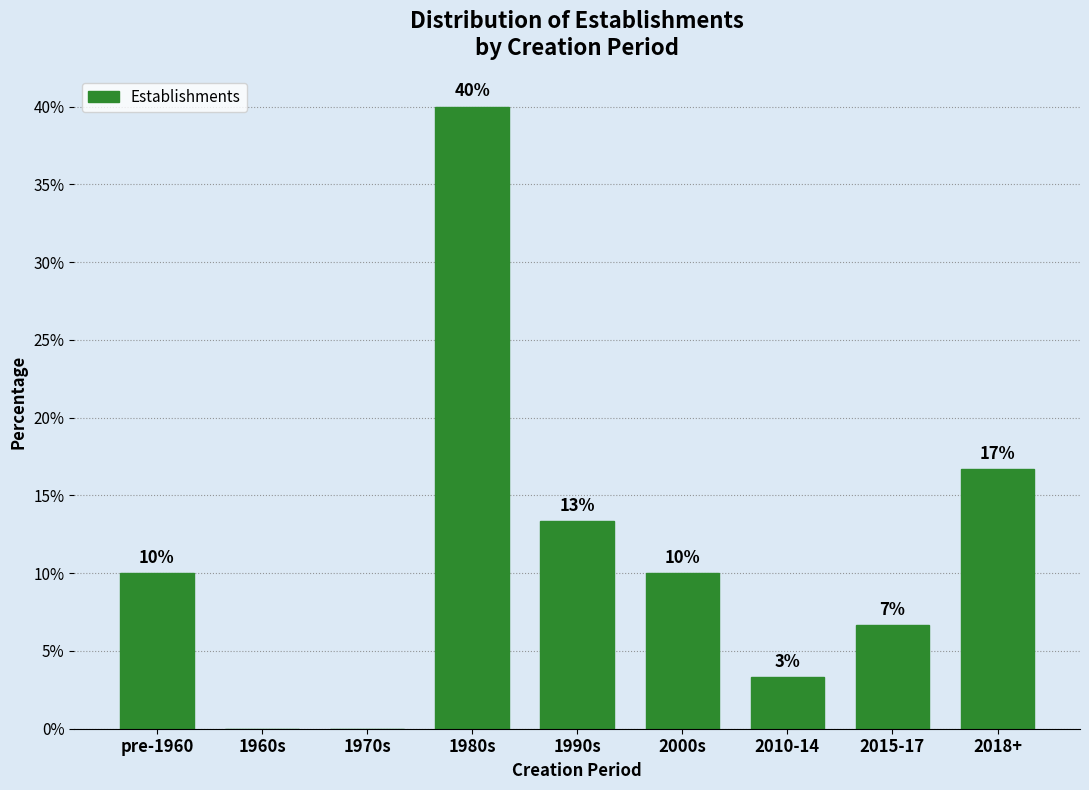

Are the bars horizontal?

No